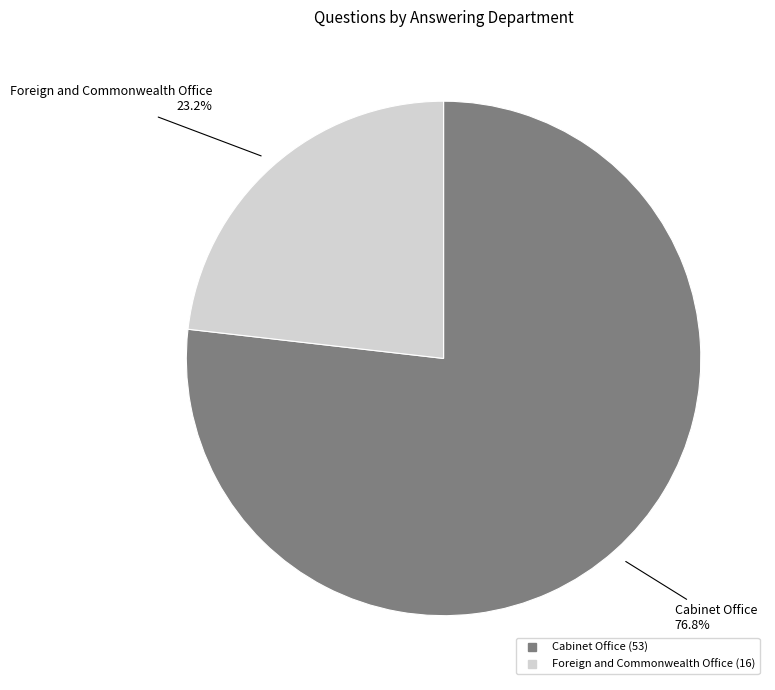

Does Cabinet Office account for over 50% of the chart?

Yes